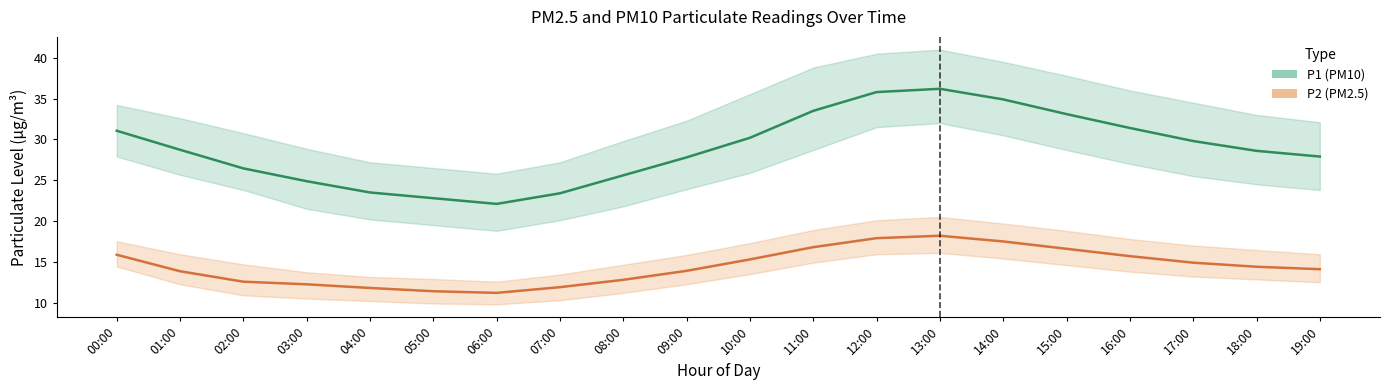

What is the label of the 19th point from the left?

18:00